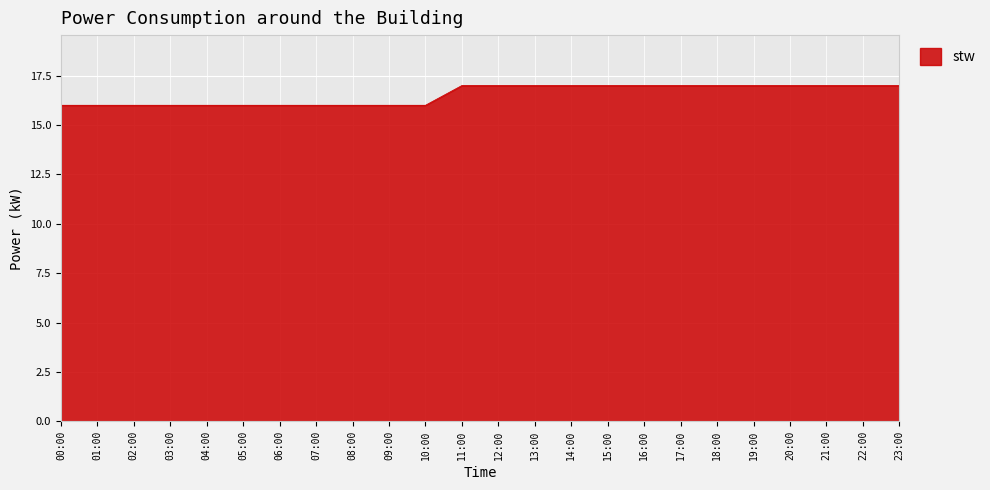

What is the difference between the second highest and minimum values?

1